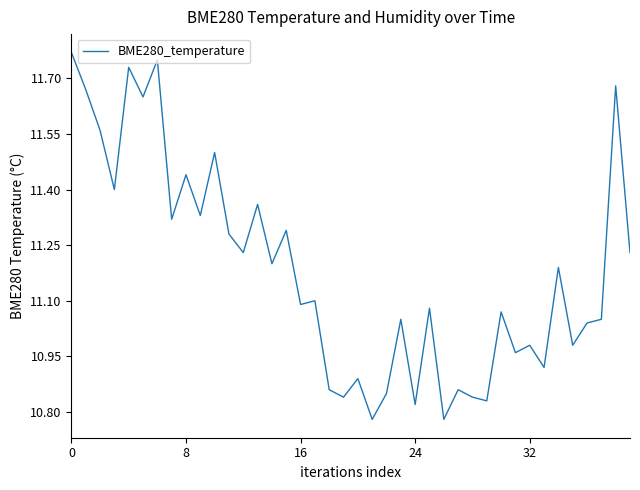

What is the difference between the maximum and minimum values?

1.0